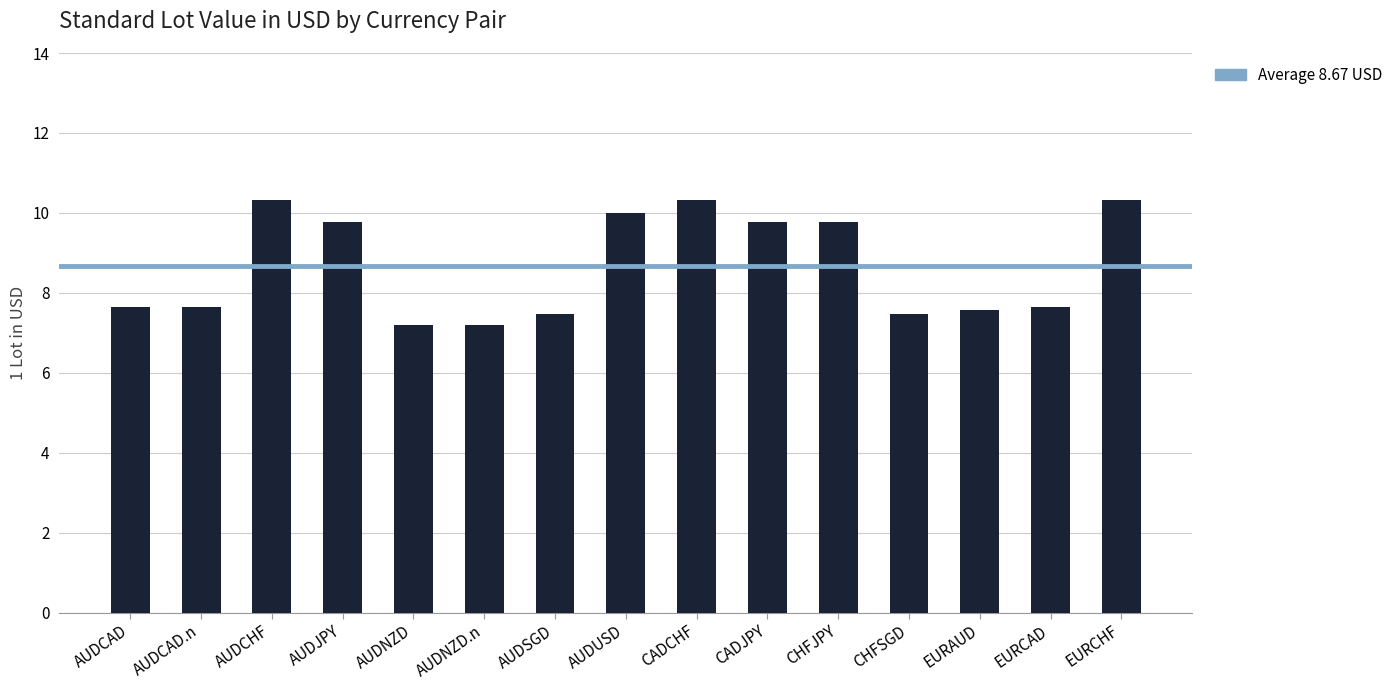

What is the ratio of the value at EURCHF to the value at AUDCAD.n?

1.4